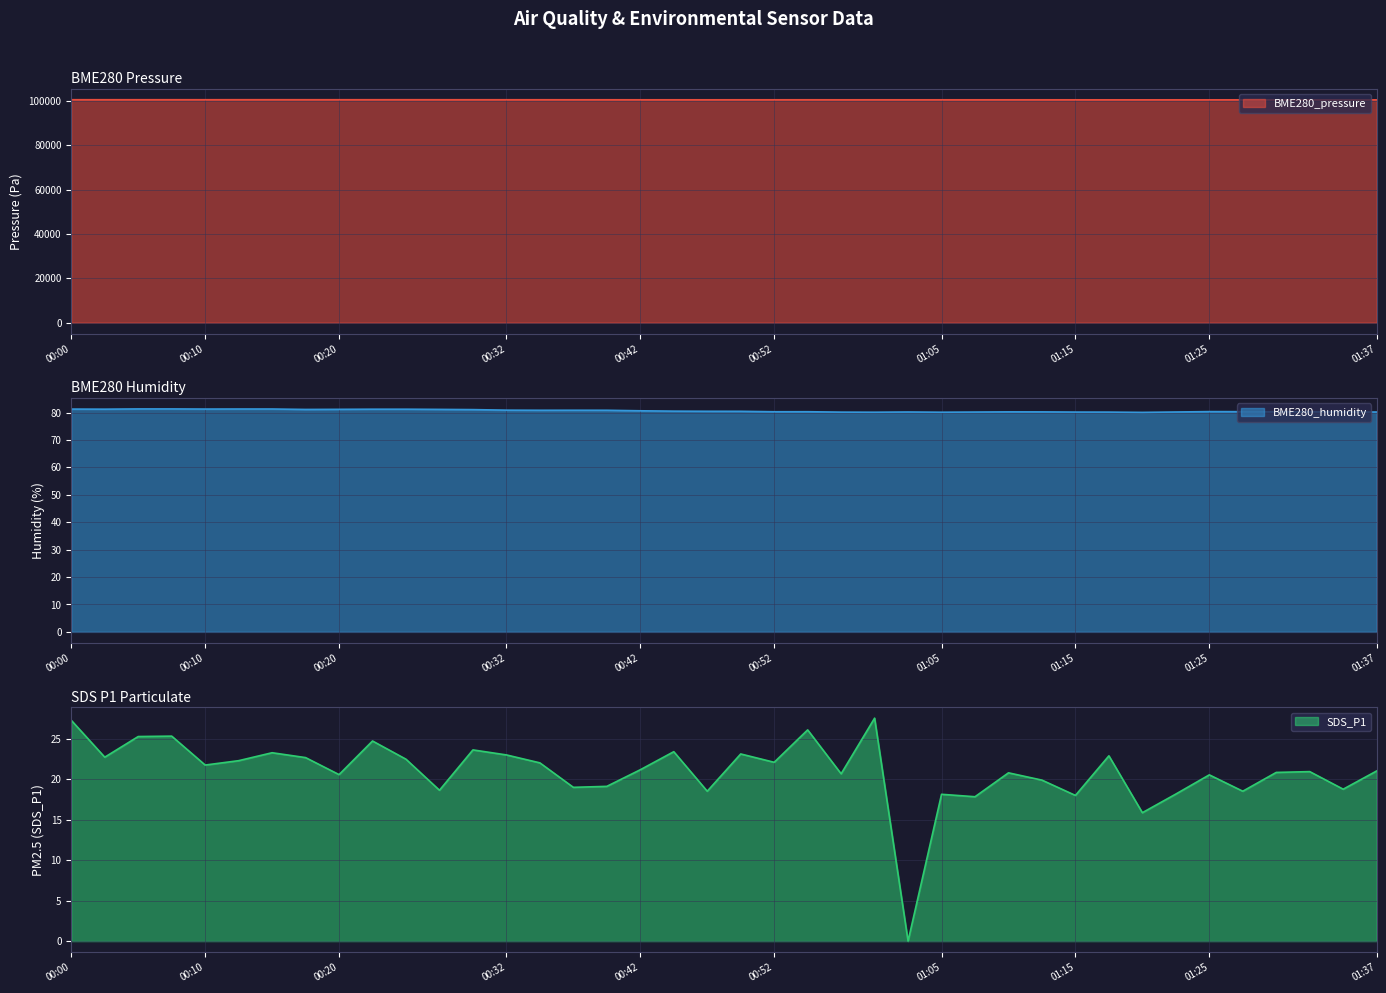

True or false: BME280_pressure and SDS_P1 intersect in this chart.

False